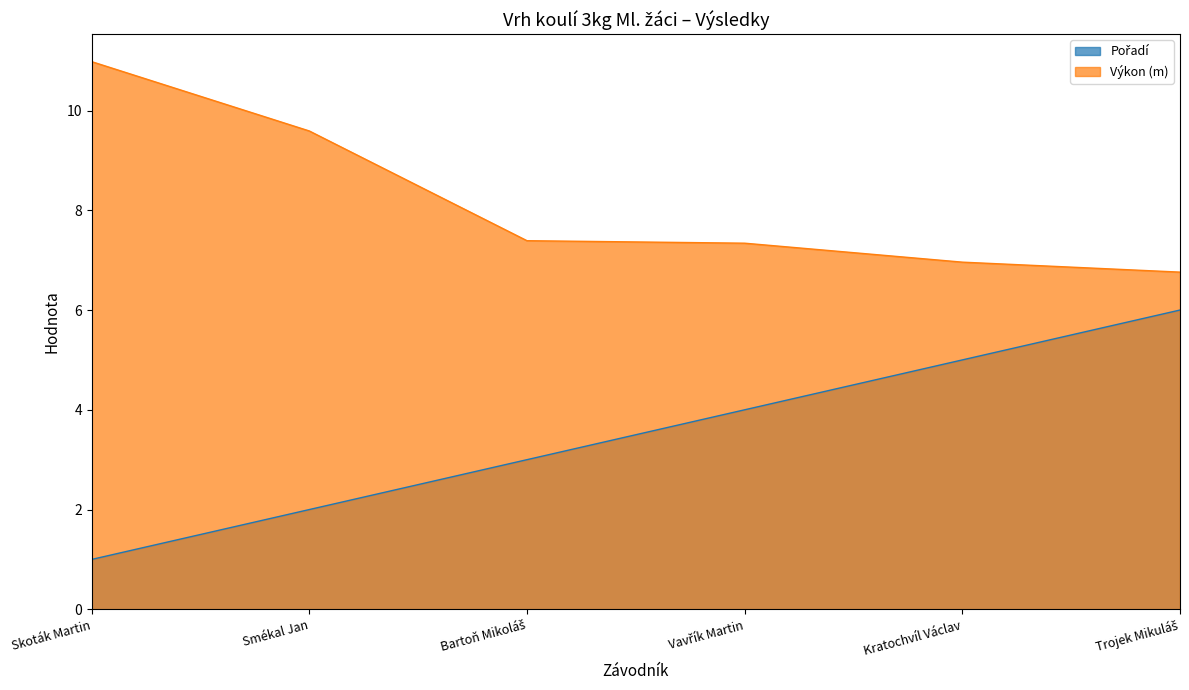

Which series has the largest total across all categories?

Výkon (m)